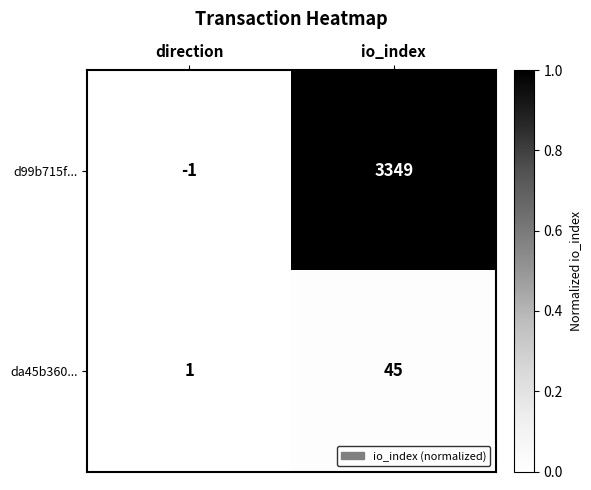

What is the sum of the d99b715f... values at io_index and direction?

3348